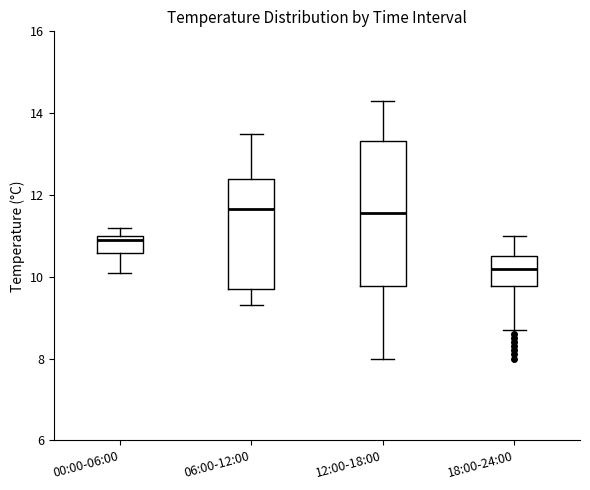

Where does the median line of the box for 18:00-24:00 sit on the y-axis? The values are not printed on the chart, so give them approximately, as read against the axis.

10.2